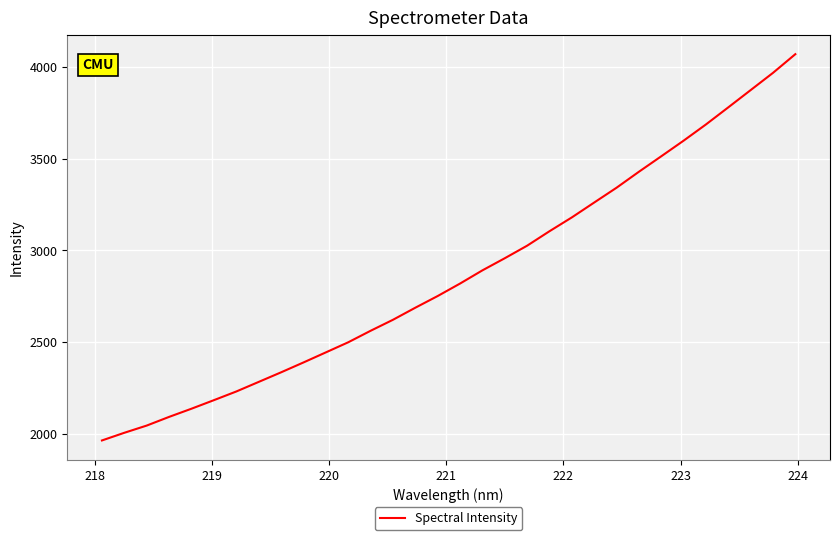

What is the difference between the maximum and second lowest values?

2063.2